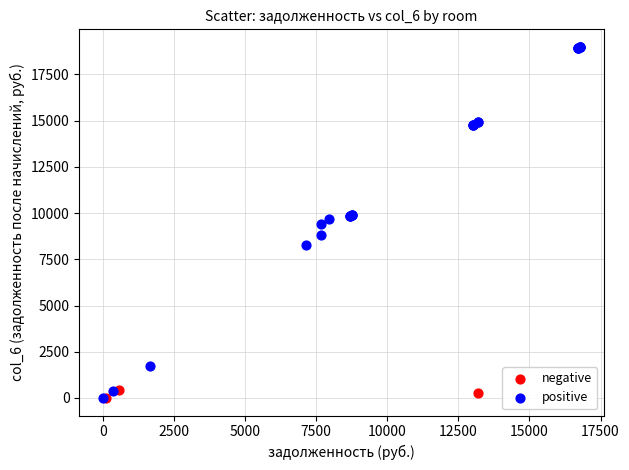

What are all the series names shown in the legend?

negative, positive